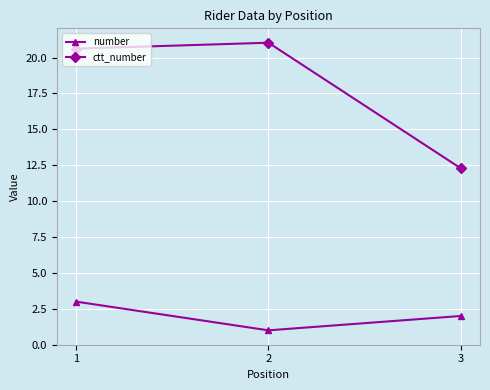

What is the total value across all series at 1?

23.6